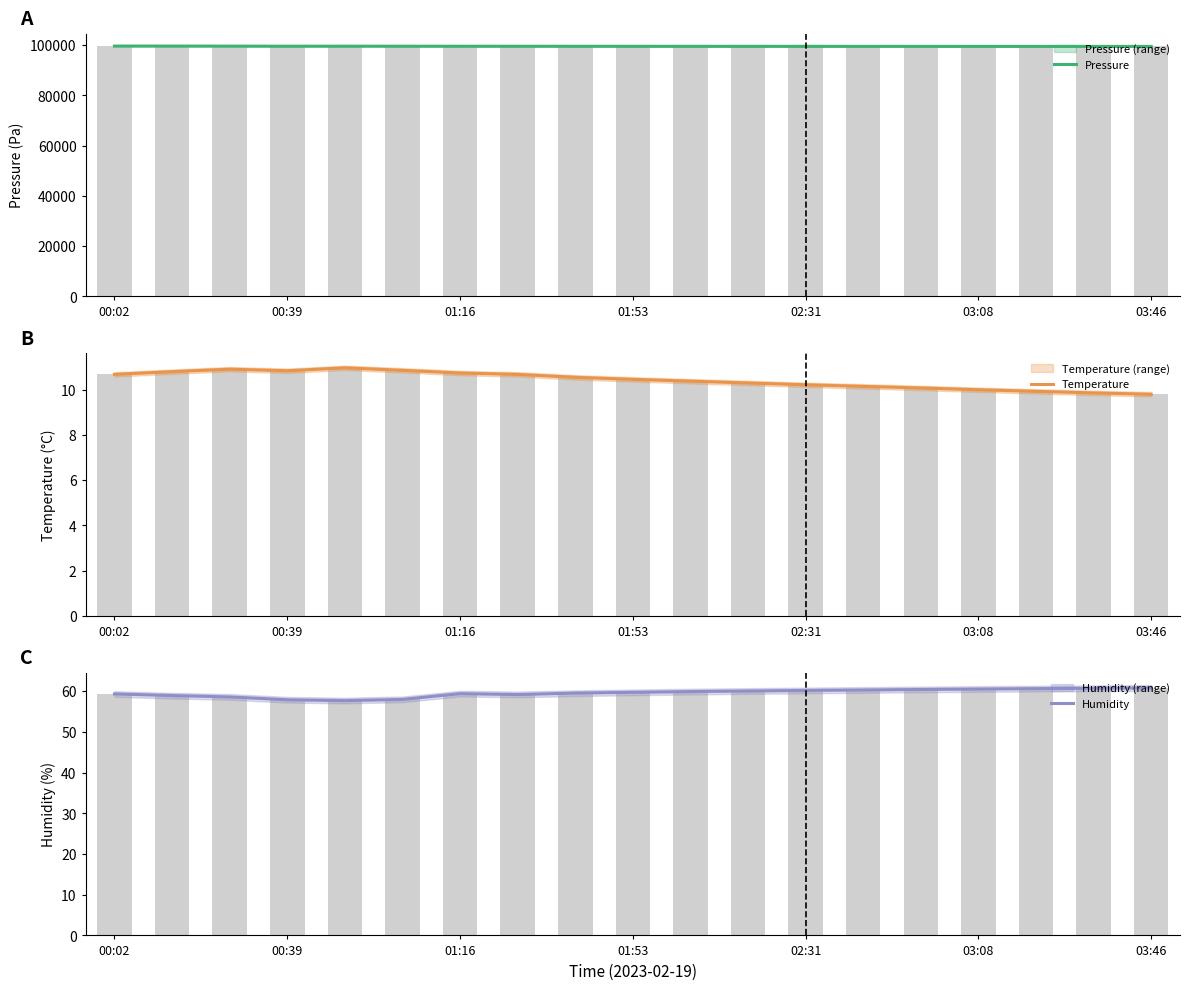

How many data points in Temperature are above 10?

15